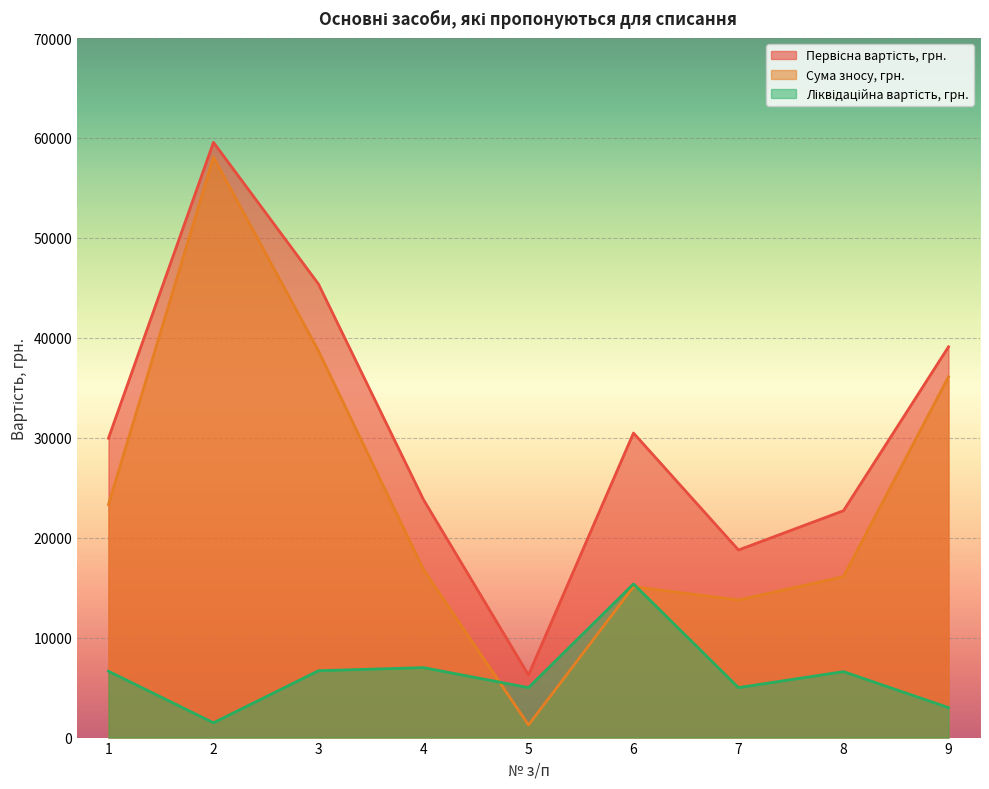

What is the spread (max minus min) of values at 2?

58081